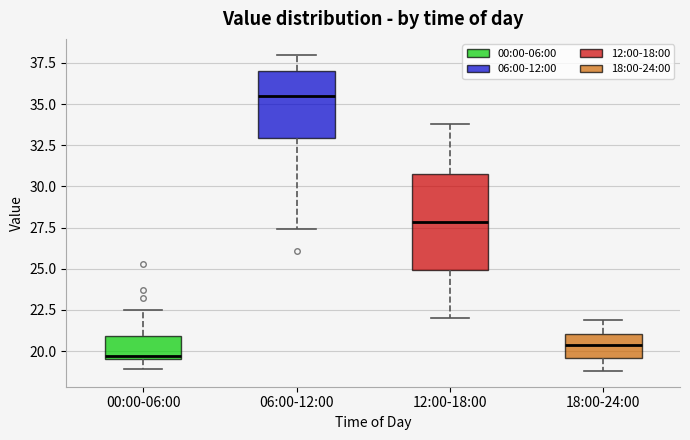

Where is the lower edge of the box for 06:00-12:00 on the y-axis? The values are not printed on the chart, so give them approximately, as read against the axis.

33.0